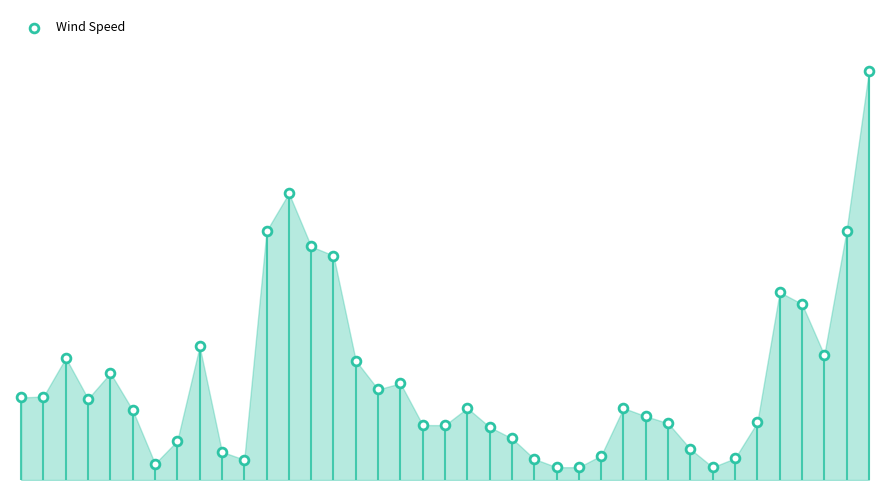

What is the change in value from 15 to 32?

-1.5